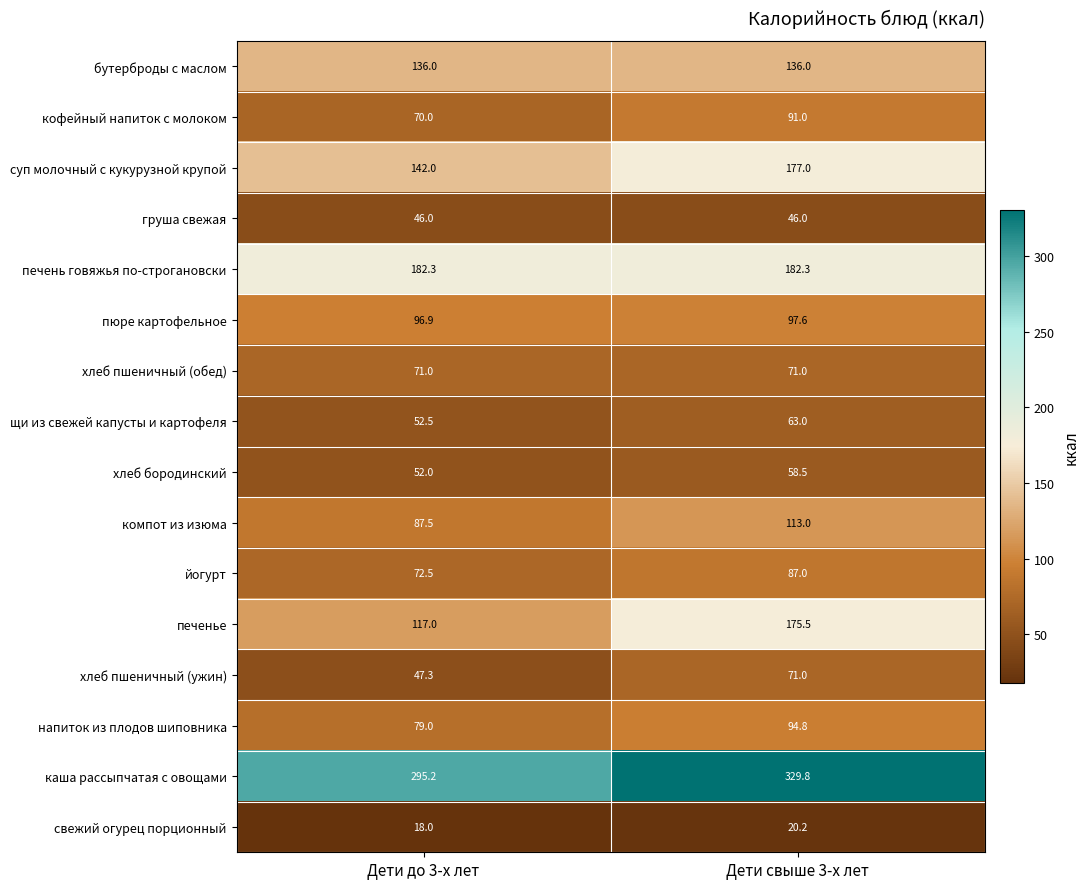

What is the difference between the highest and lowest values at Дети свыше 3-х лет?

309.6